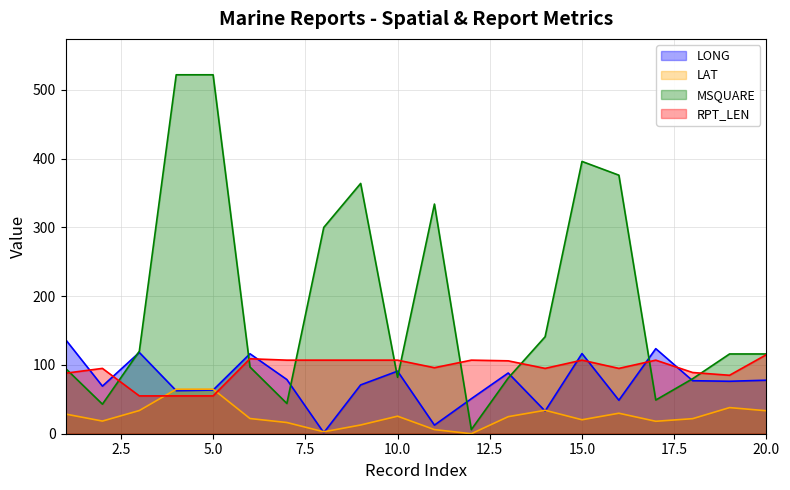

At which label is MSQUARE closest to 264?

8